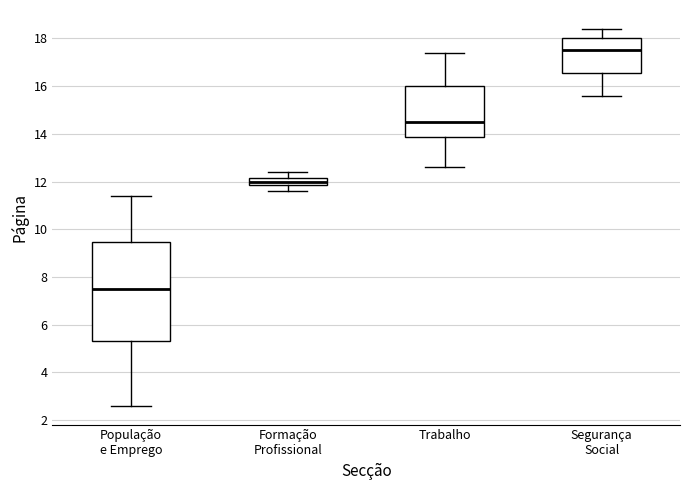

Which box has the lowest median line?

População e Emprego